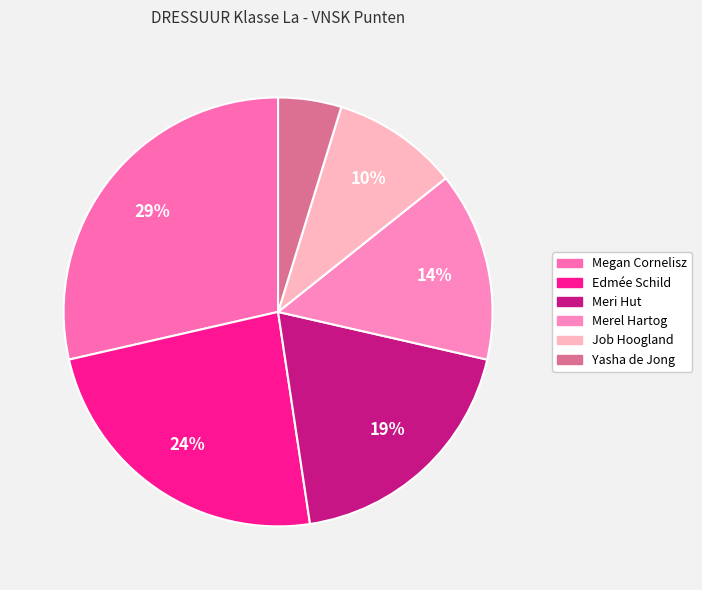

Count the number of slices in the pie.

6